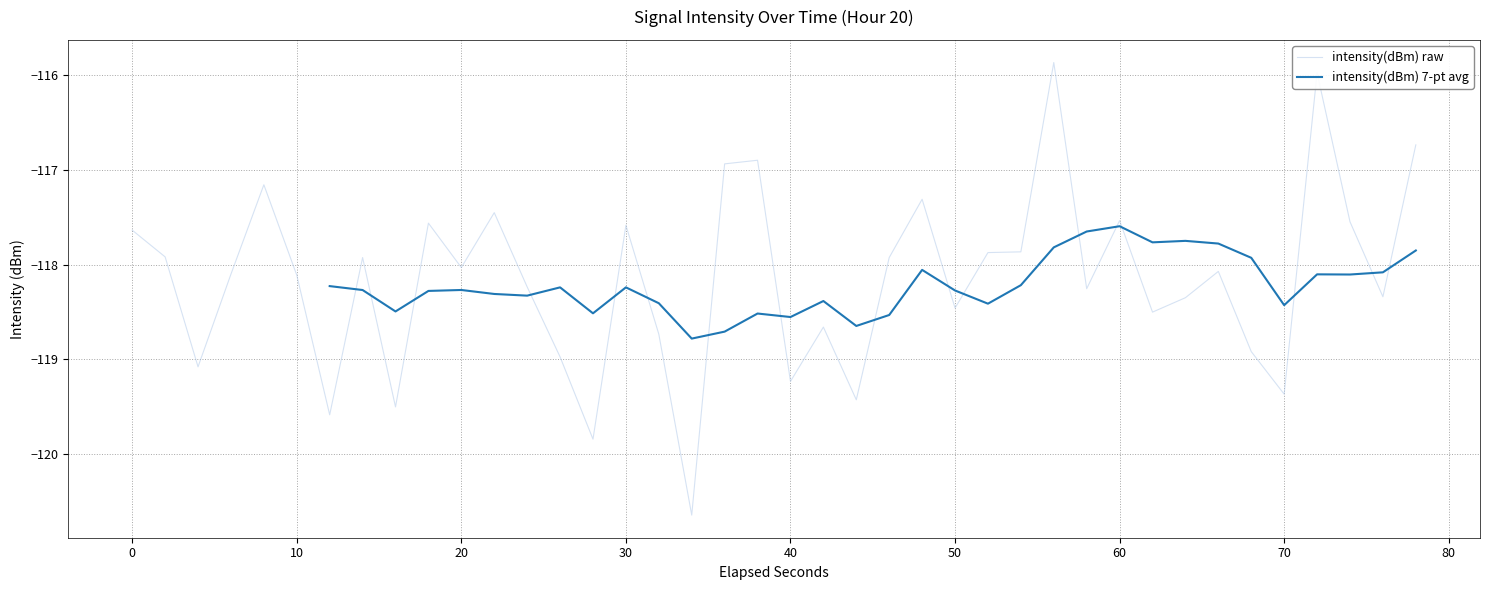

Is it true that the value at 12 is -183.3?

False